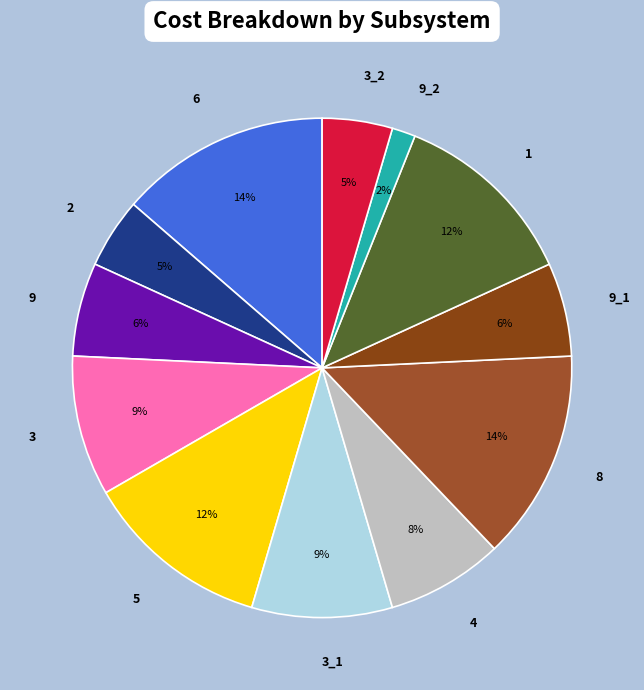

How many segments does this pie chart have?

12